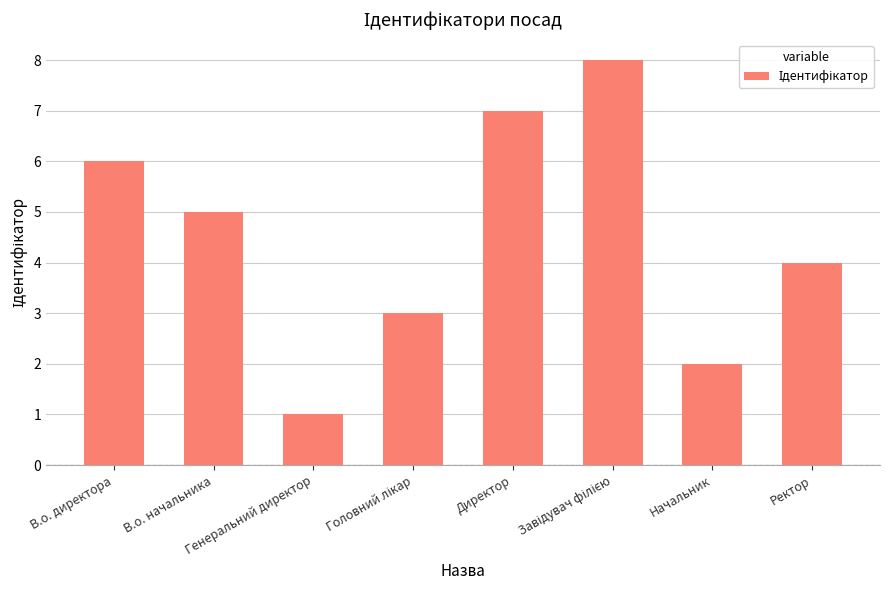

What is the sum of all values?

36